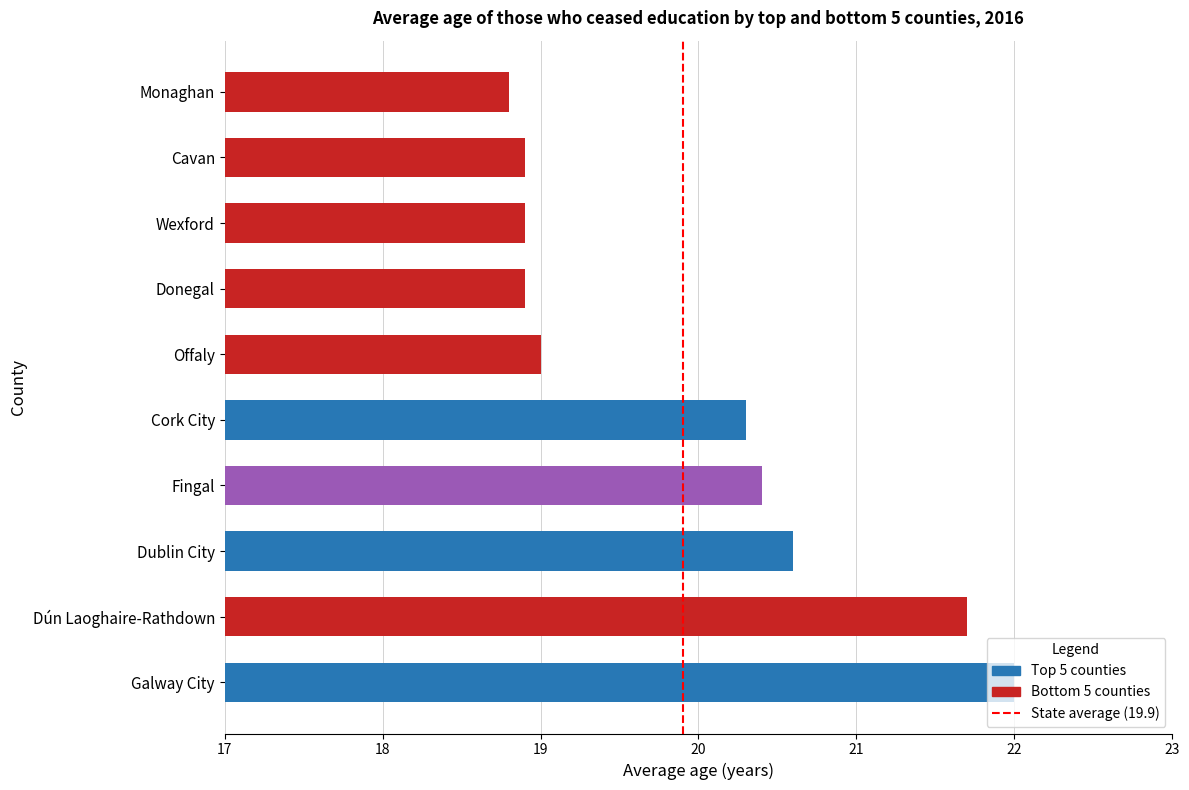

The chart shows a value of 13.2 at Wexford. True or false?

False